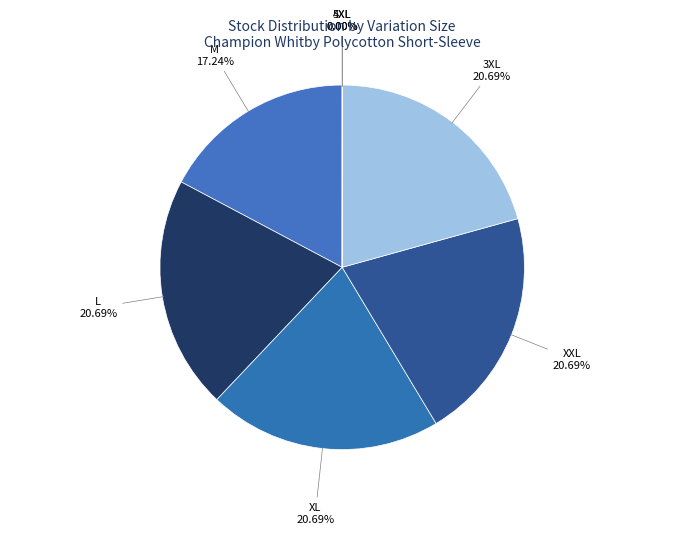

What is the largest slice in the pie chart?

L